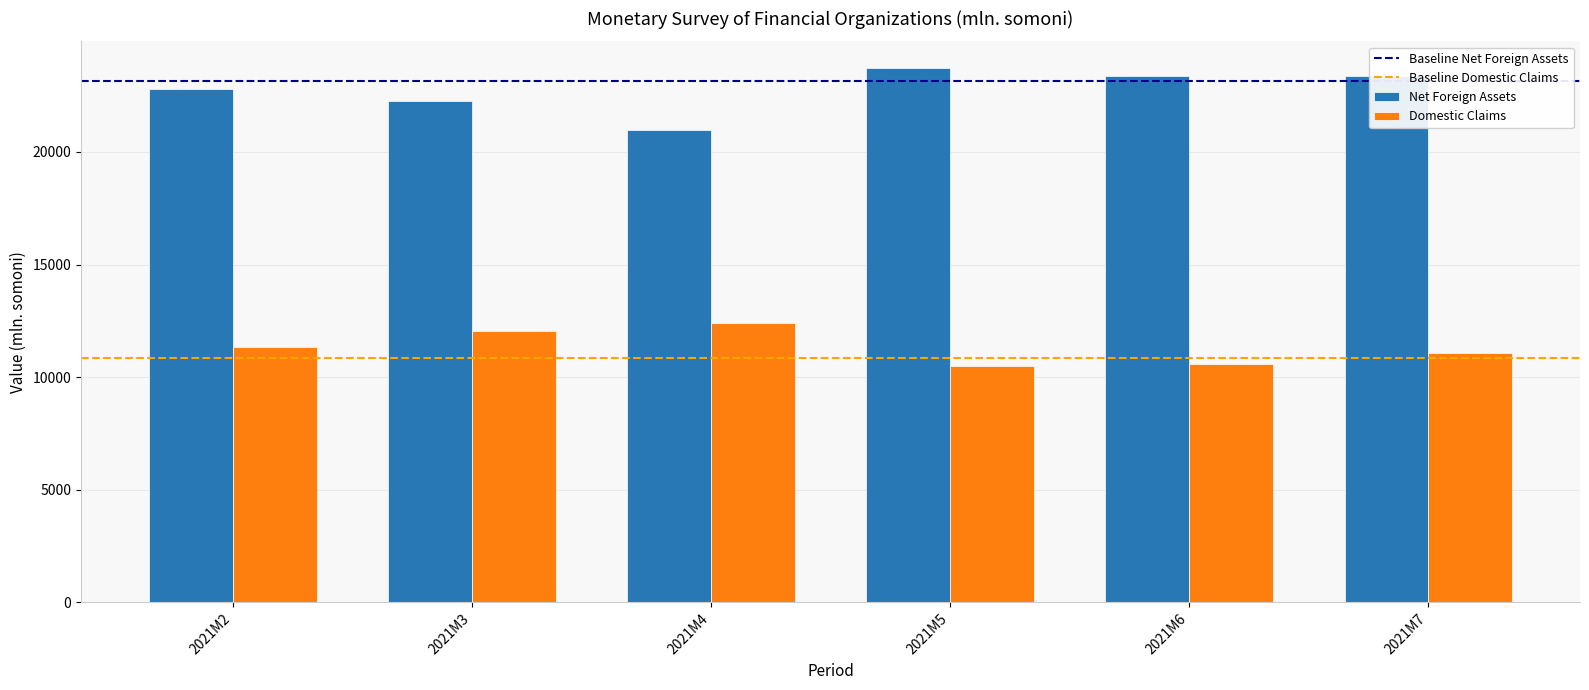

How many bars are there in each group?

2